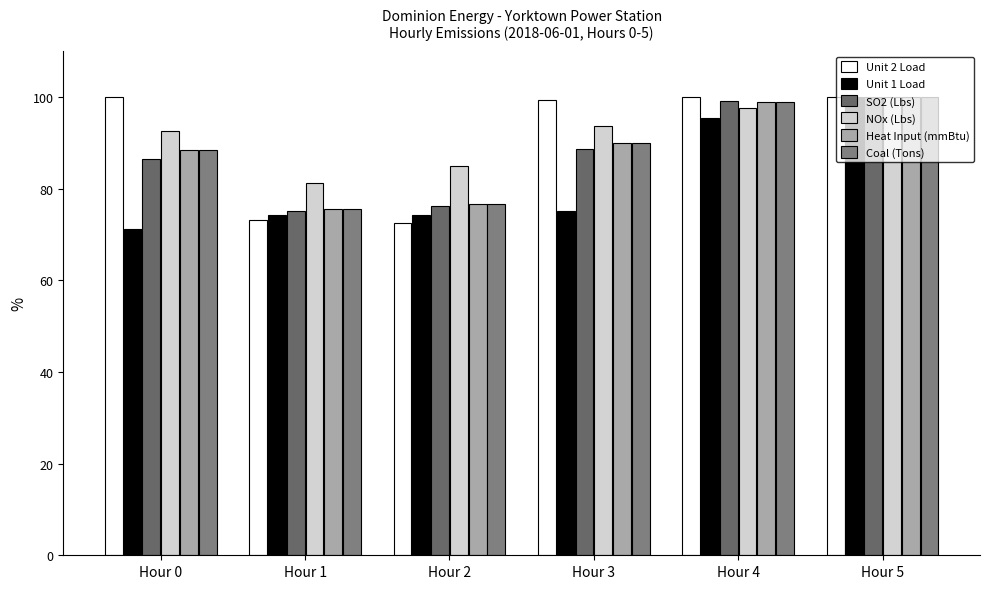

Reading left to right, what are all the values shown in this chart?

Unit 2 Load: 100.0	73.1	72.4	99.3	100.0	100.0
Unit 1 Load: 71.2	74.2	74.2	75.0	95.5	100.0
SO2 (Lbs): 86.5	75.2	76.2	88.6	99.0	100.0
NOx (Lbs): 92.6	81.2	84.9	93.7	97.5	100.0
Heat Input (mmBtu): 88.4	75.6	76.7	89.9	98.8	100.0
Coal (Tons): 88.4	75.6	76.7	89.9	98.8	100.0